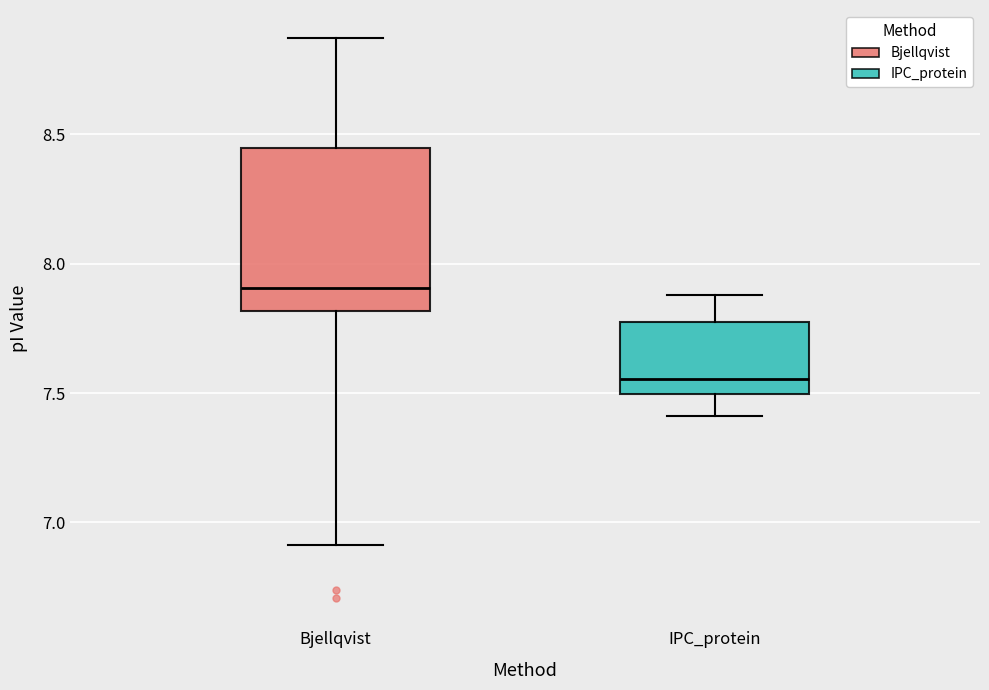

Comparing the boxes themselves (not the whiskers), which one is the tallest?

Bjellqvist